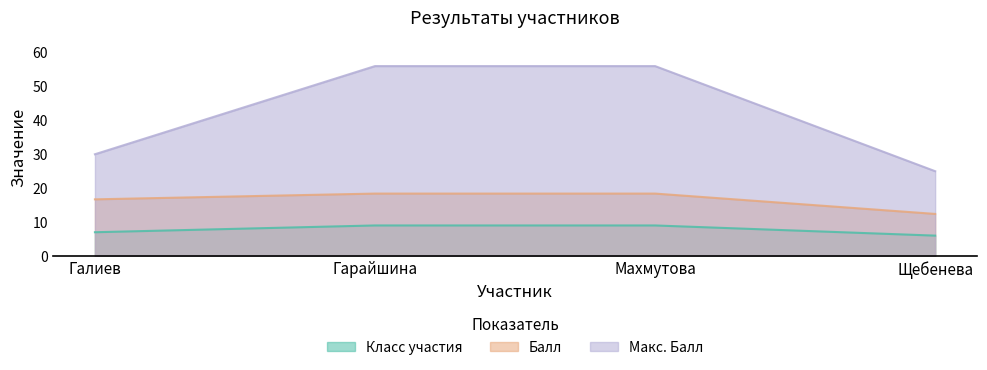

Is the value of Макс. Балл at Махмутова greater than the value of Класс участия at Щебенева?

Yes